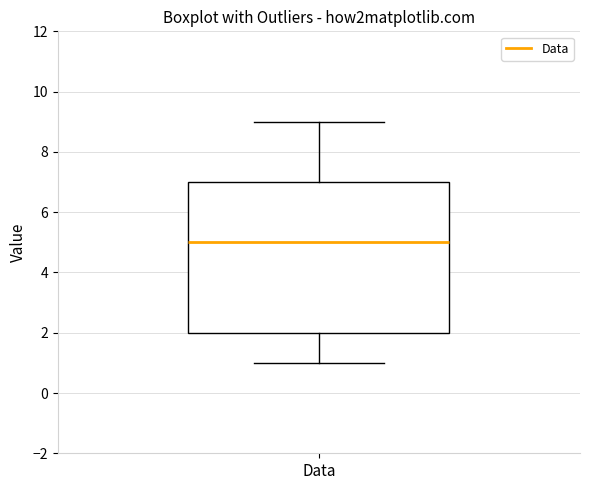

Read this box plot against the y-axis: the position of the median line, the range covered by the box, and the ends of both whiskers. The values are not printed on the chart, so give them approximately, as read against the axis.

median 5, box 2 to 7, whiskers 1 to 9